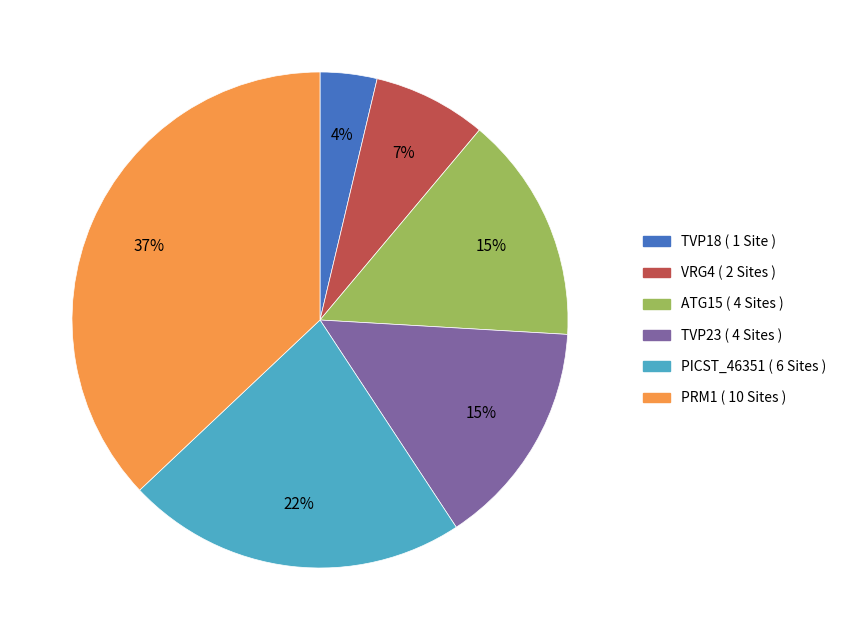

Is there a majority slice in this chart?

No